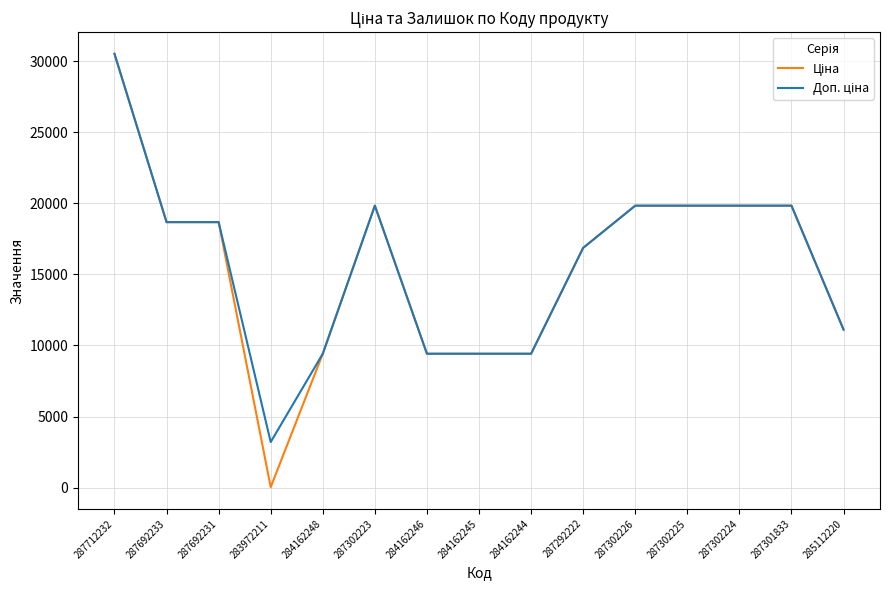

At which category is the sum across all series the highest?

287712232